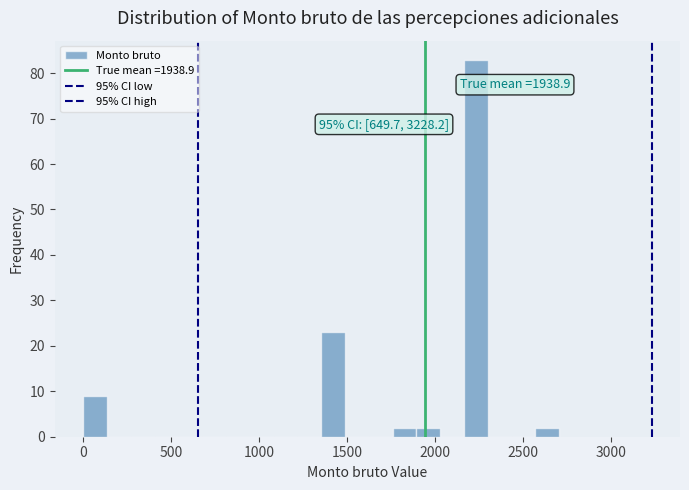

Around what value on the x-axis is the tallest bar? Give the approximate position of its centre, as read against the axis.

2250